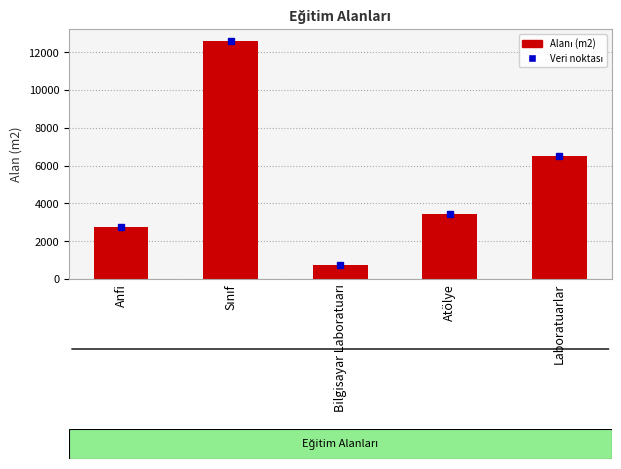

What is the change in value from Anfi to Atölye?

+684